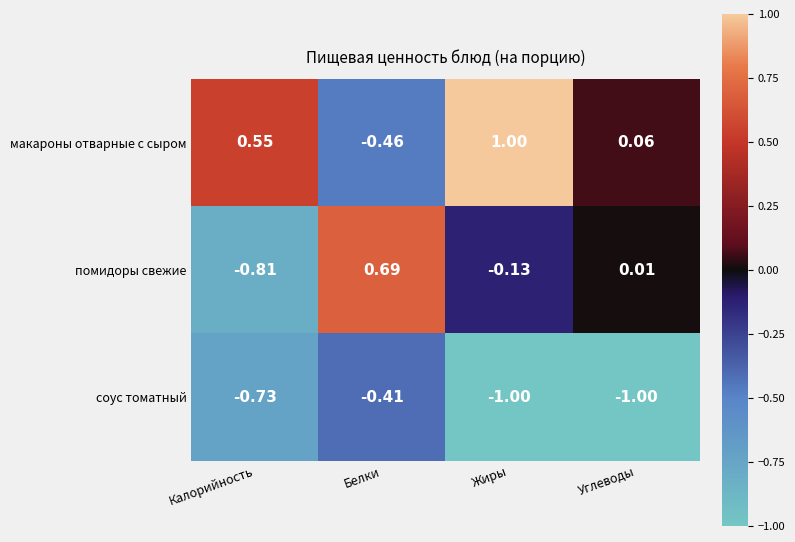

At which label is макароны отварные с сыром closest to 0?

Углеводы